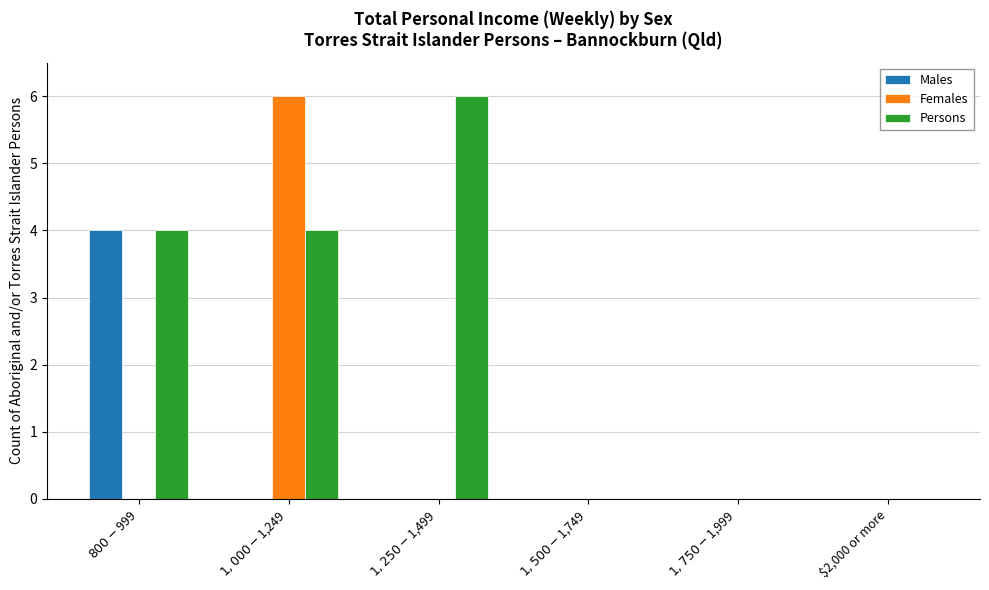

What is the greatest value displayed?

6